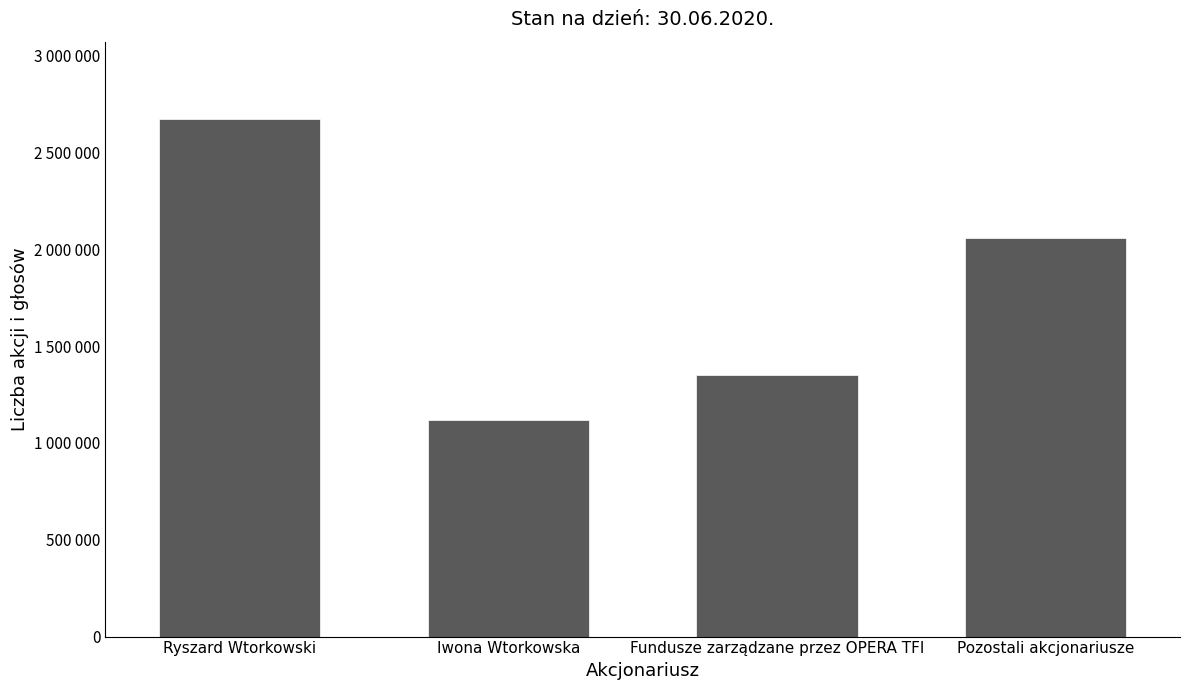

Between Iwona Wtorkowska and Pozostali akcjonariusze, which is larger?

Pozostali akcjonariusze